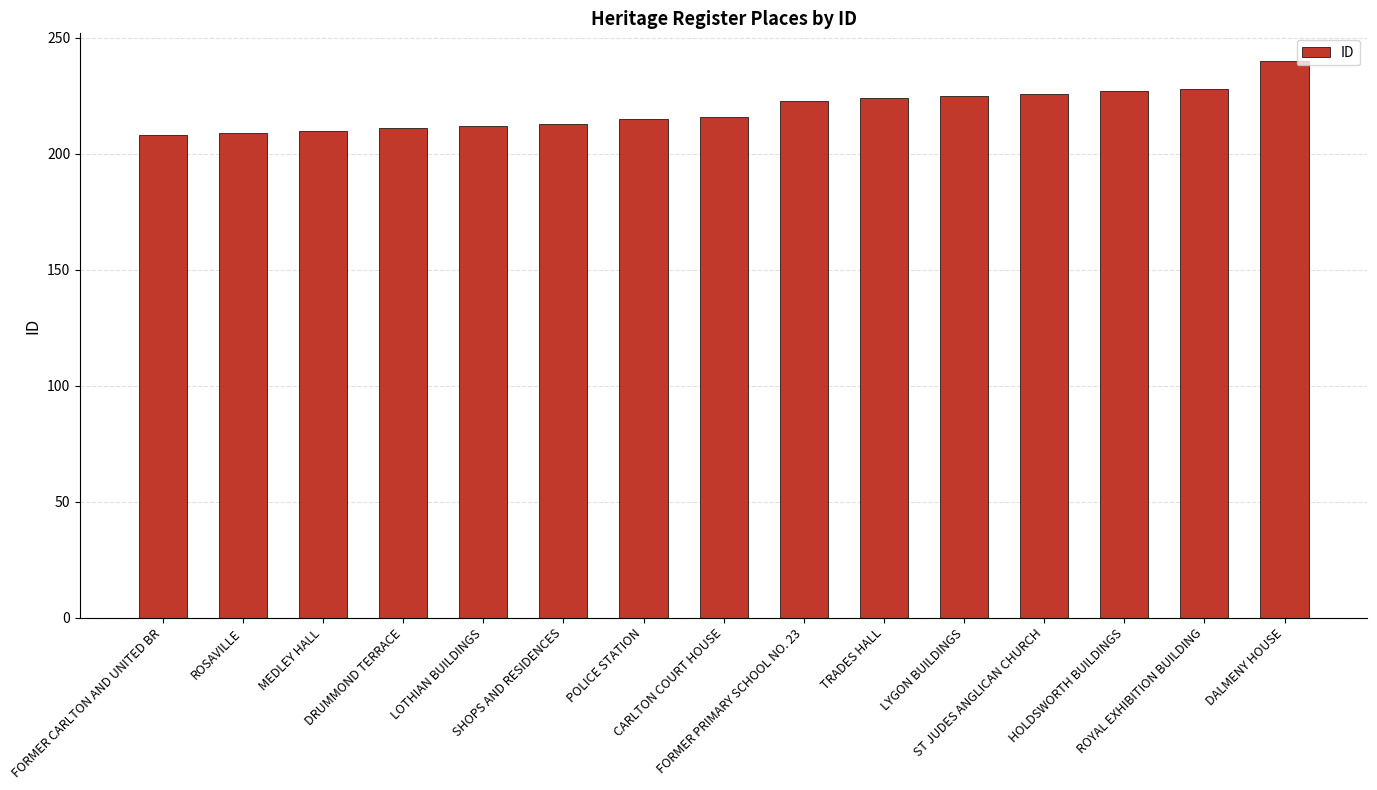

How many categories are shown in the chart?

15